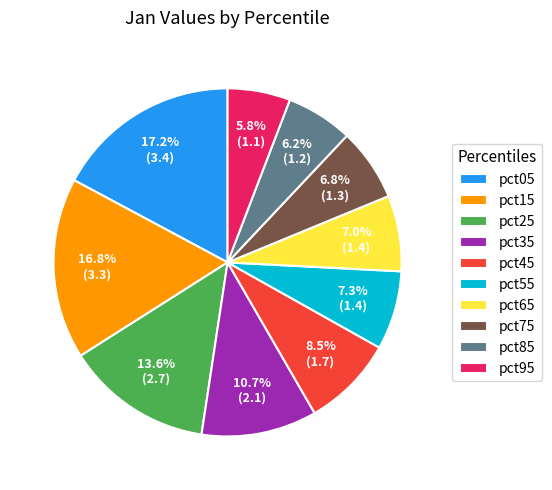

How much of the chart is everything except pct55?

92.7%